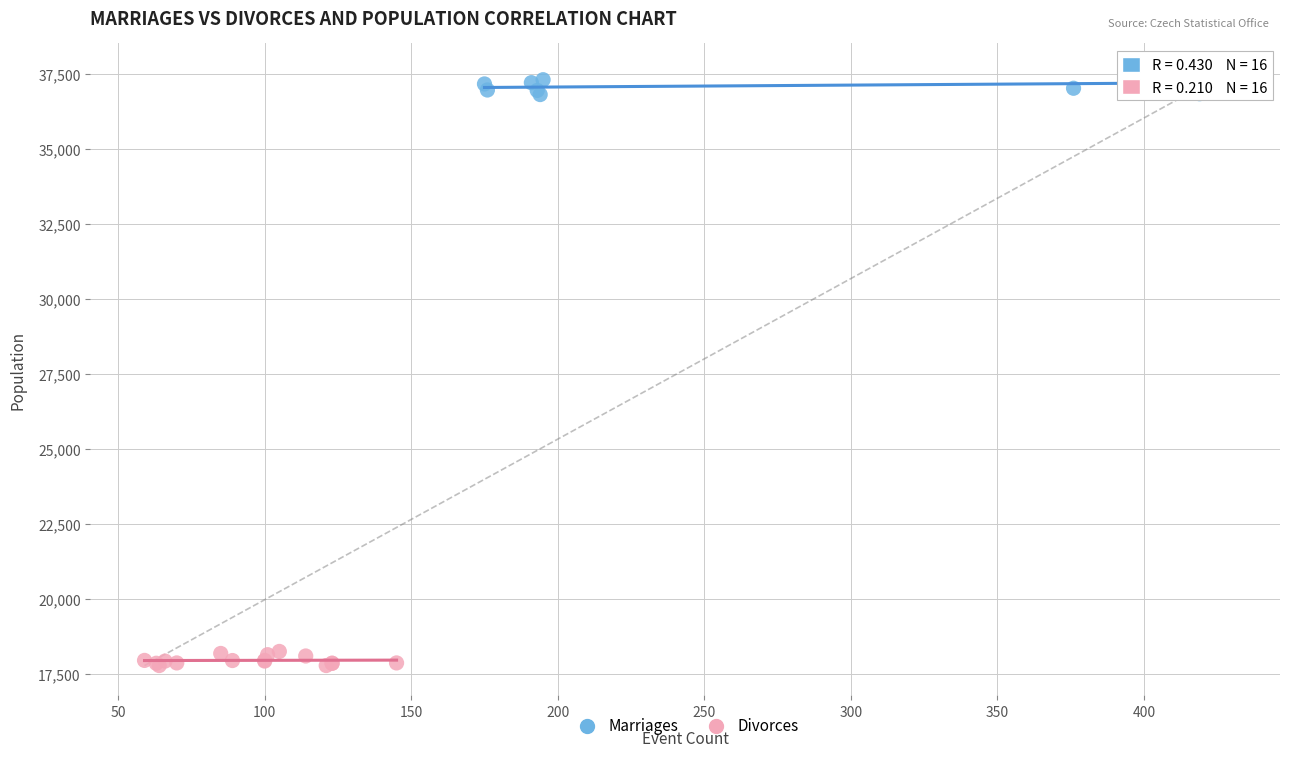

Which series reaches the minimum Y coordinate?

Divorces